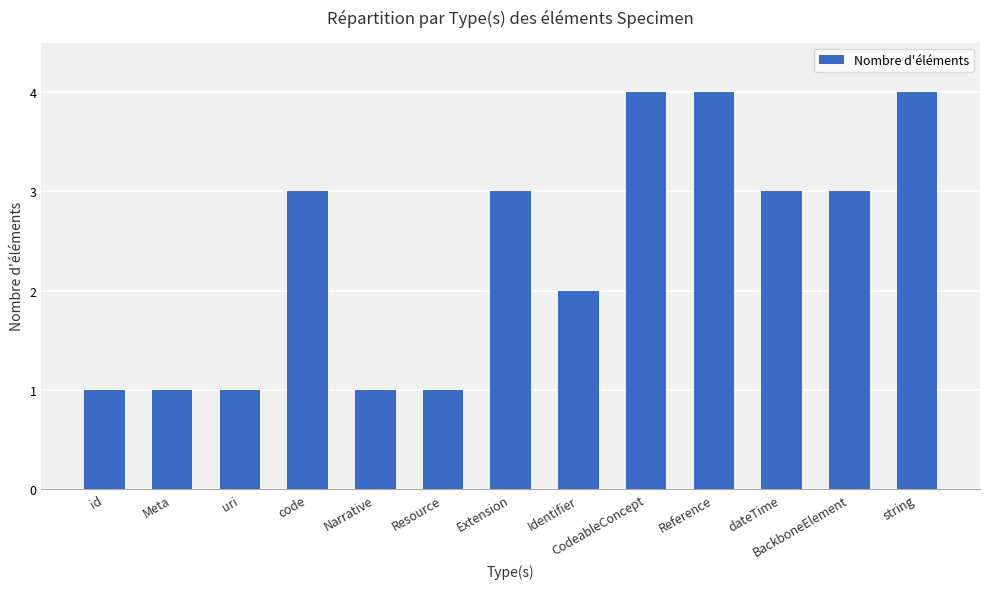

How many values are below 3?

6